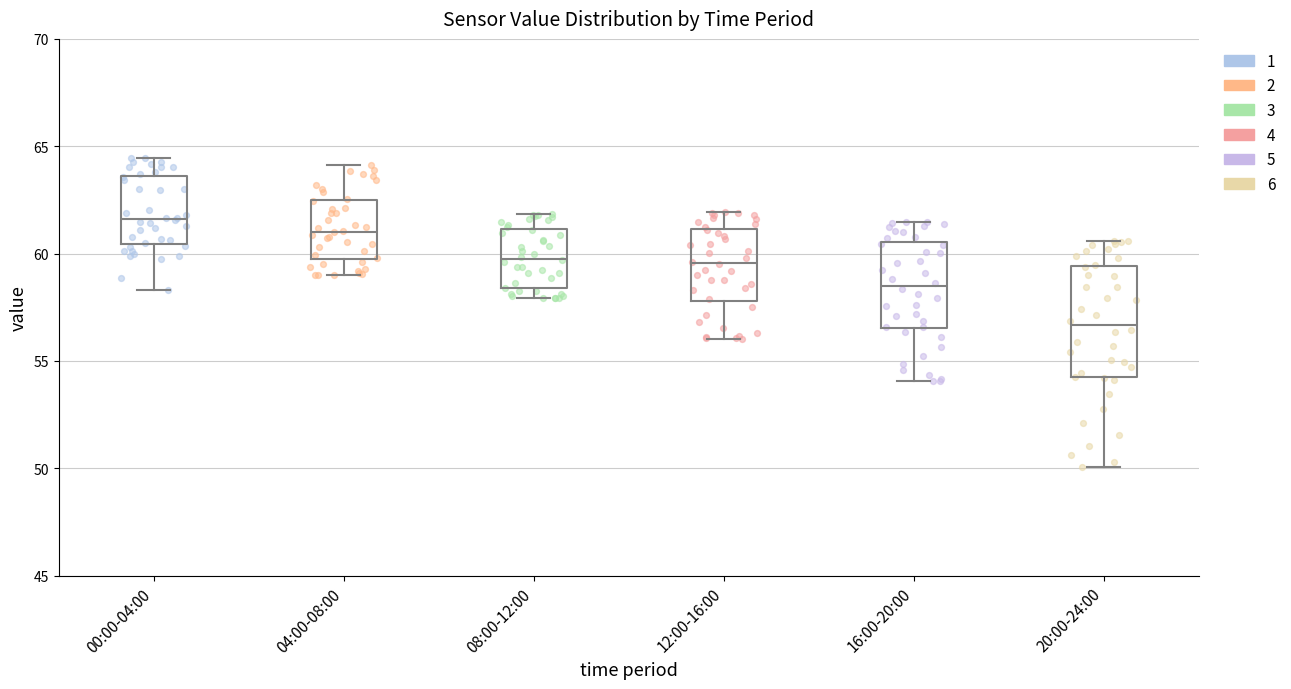

Comparing the boxes themselves (not the whiskers), which one is the tallest?

20:00-24:00